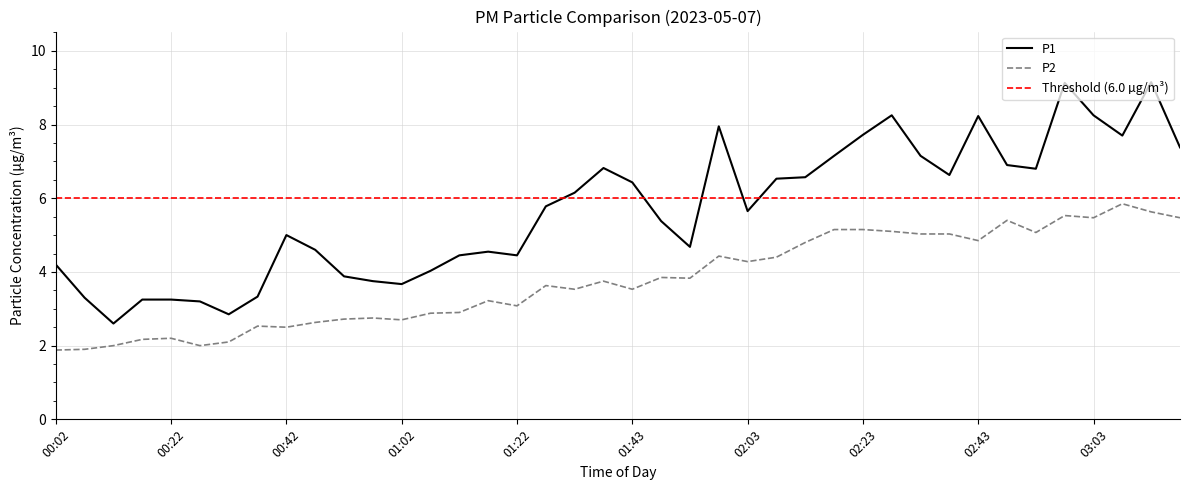

True or false: P2 has a value of 1.3 at 02:28.

False